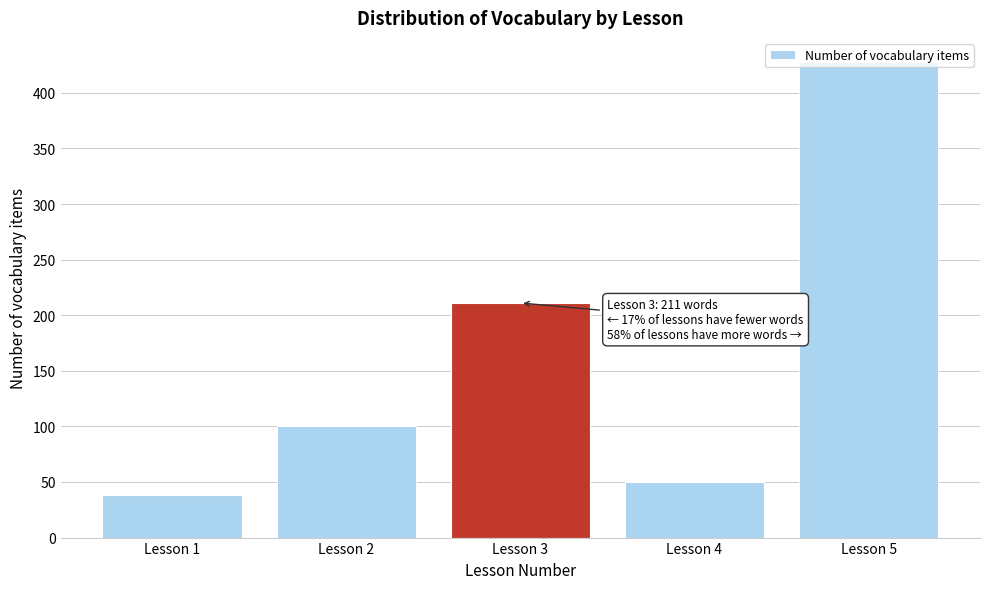

At which category does the chart reach its minimum across all series?

Lesson 1